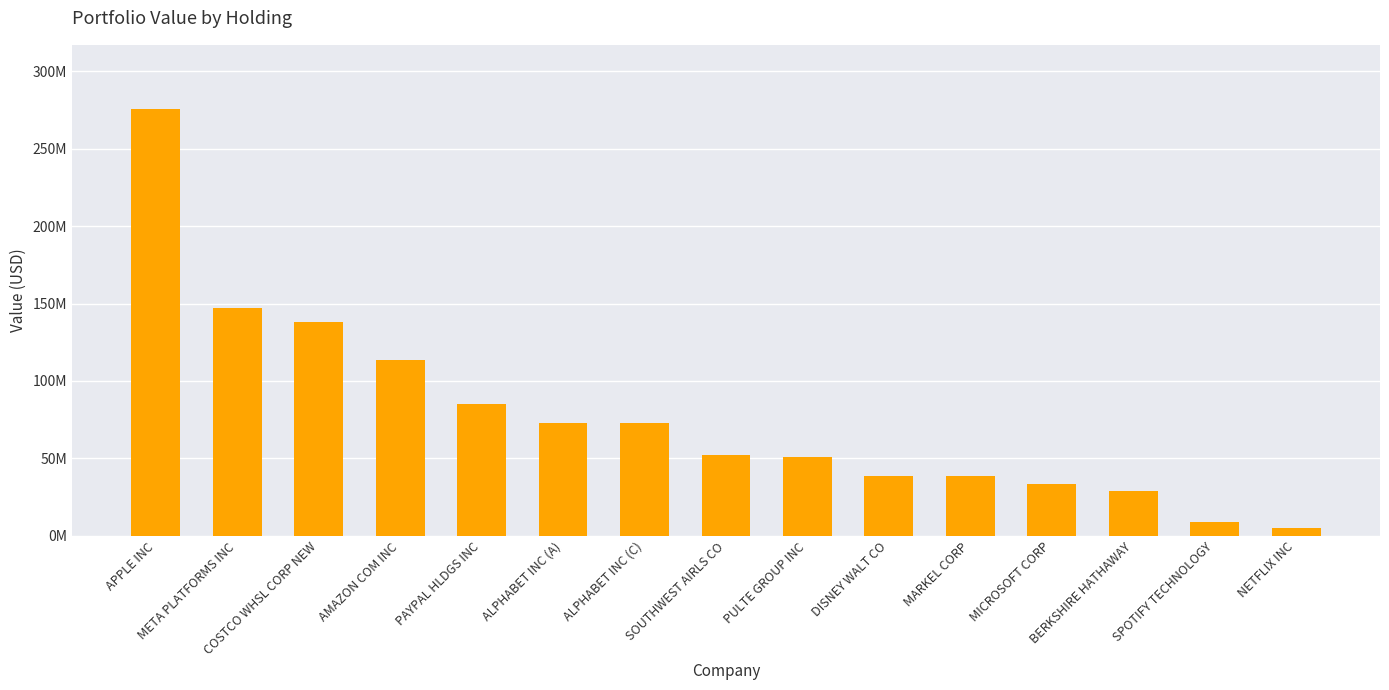

What is the label of the 5th bar from the left?

PAYPAL HLDGS INC